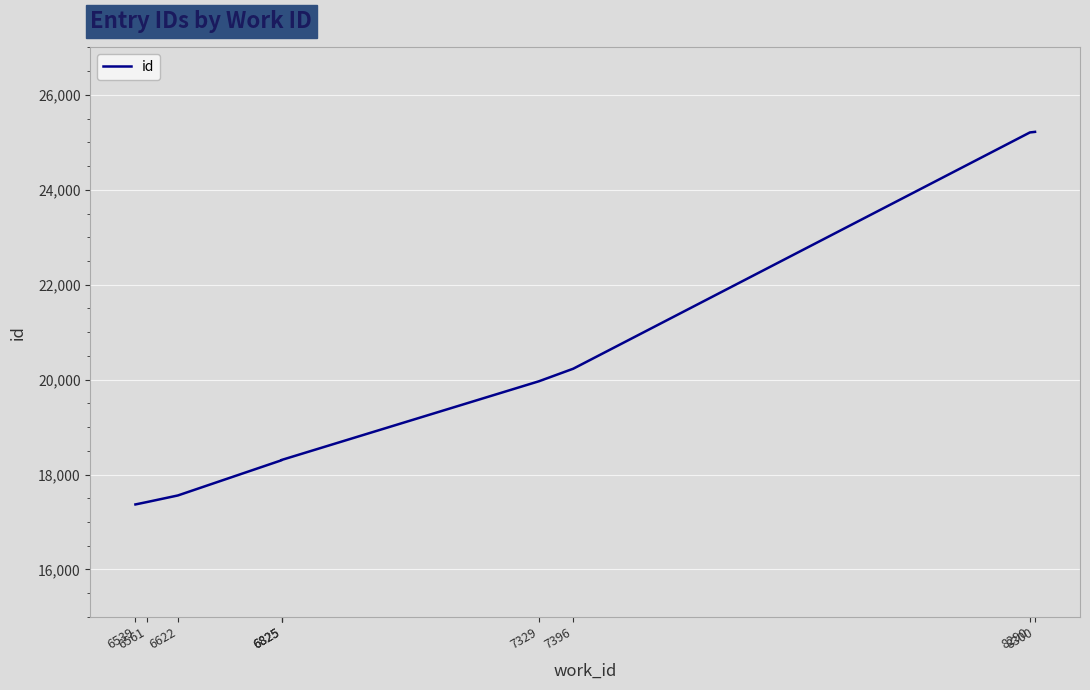

What is the approximate value at 6561, to the nearest 10?

17420